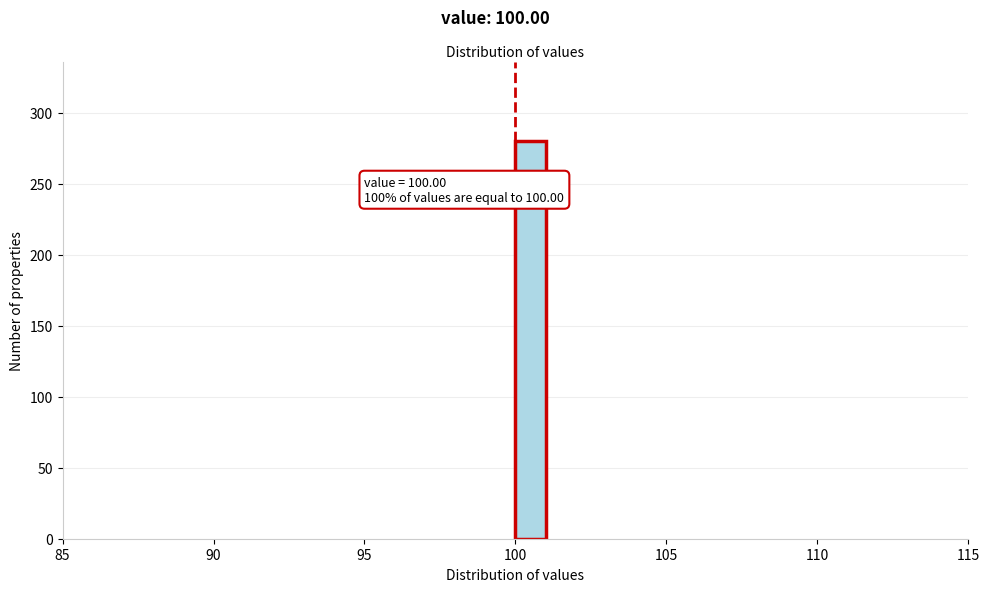

Around what value on the x-axis is the tallest bar? Give the approximate position of its centre, as read against the axis.

100.5